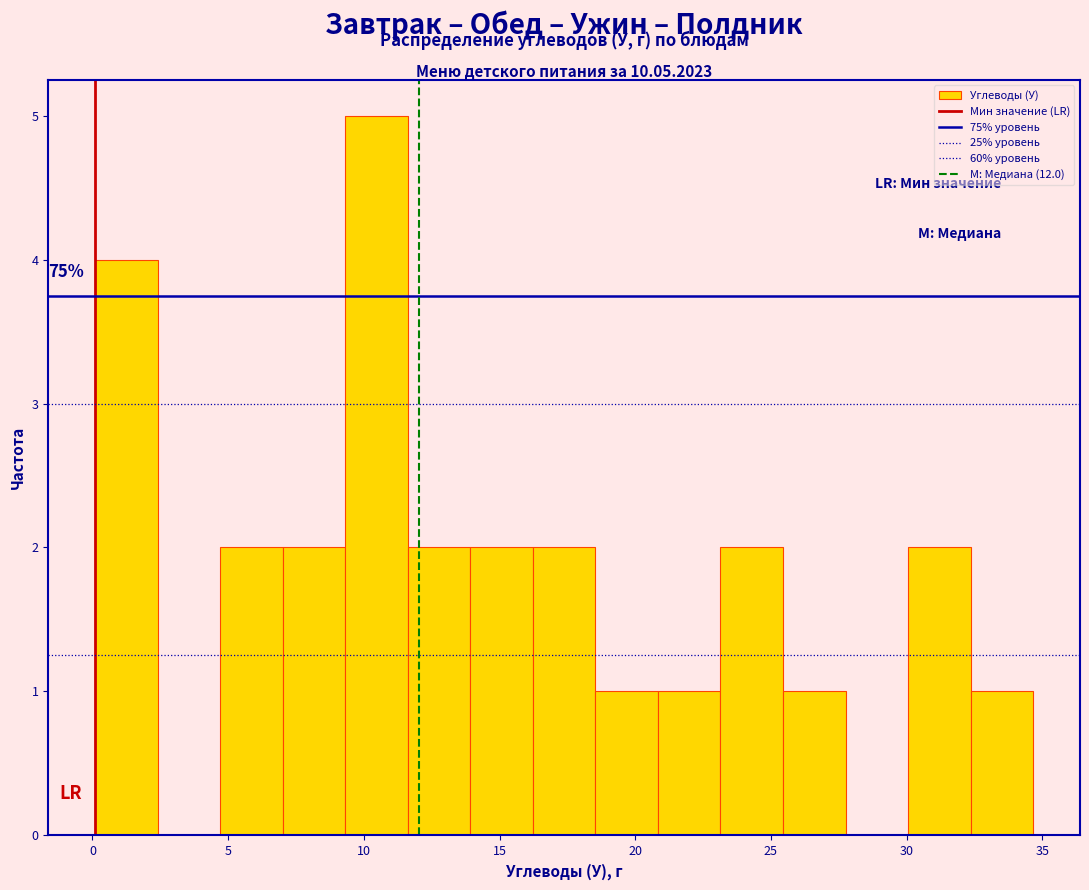

Which range on the x-axis has the tallest bar?

9.5 to 11.5